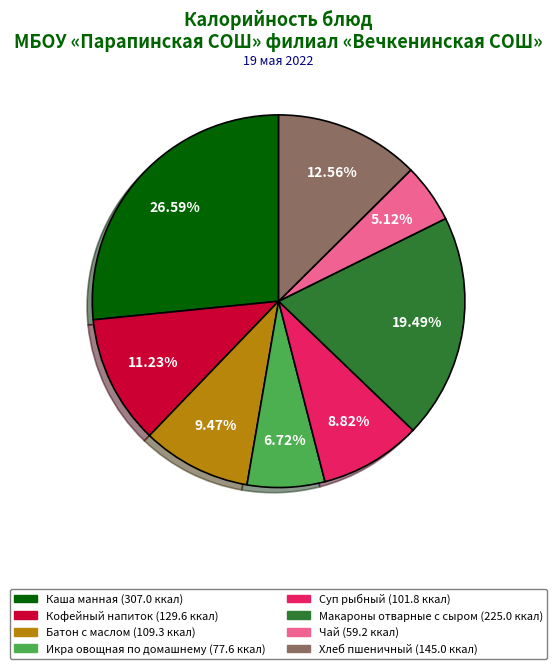

Is there any slice that represents more than half of the pie?

No